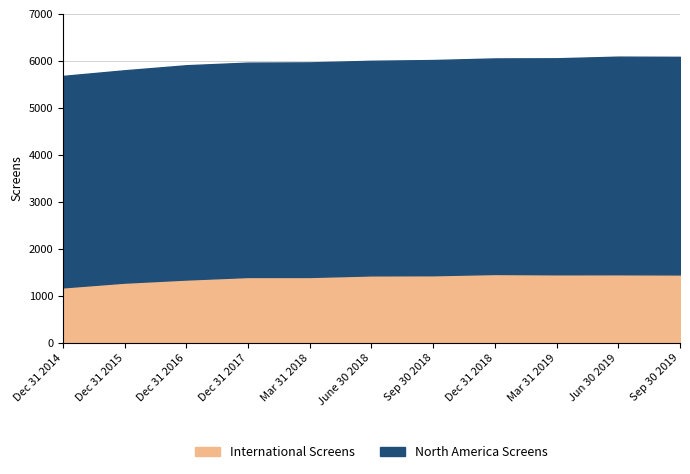

What position from the right is Jun 30 2019?

2